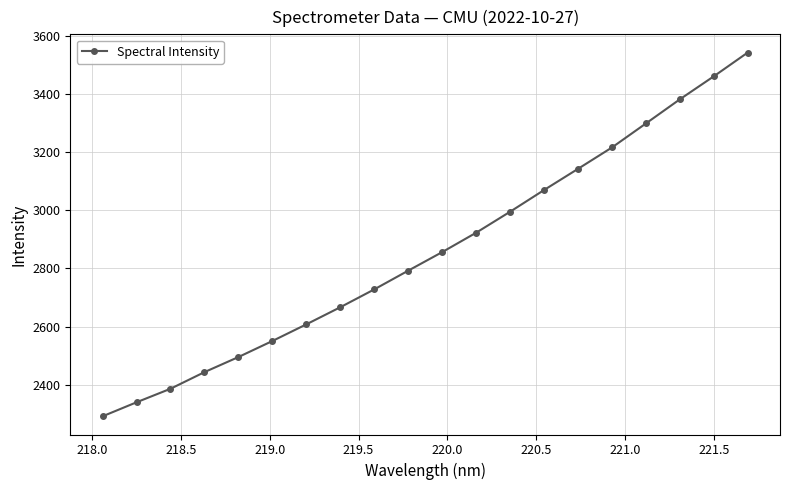

True or false: there are more than 1 points higher than both neighbors.

False